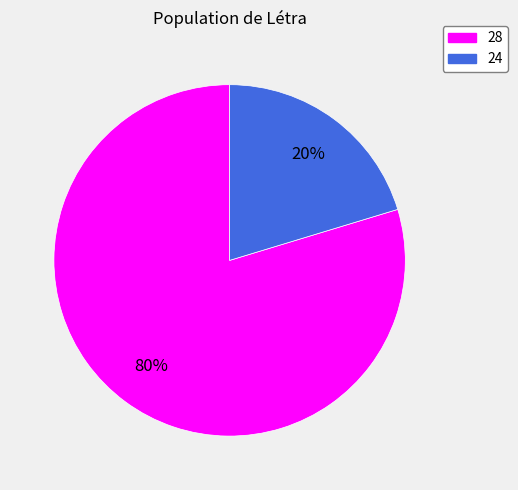

Which slice is the largest?

28